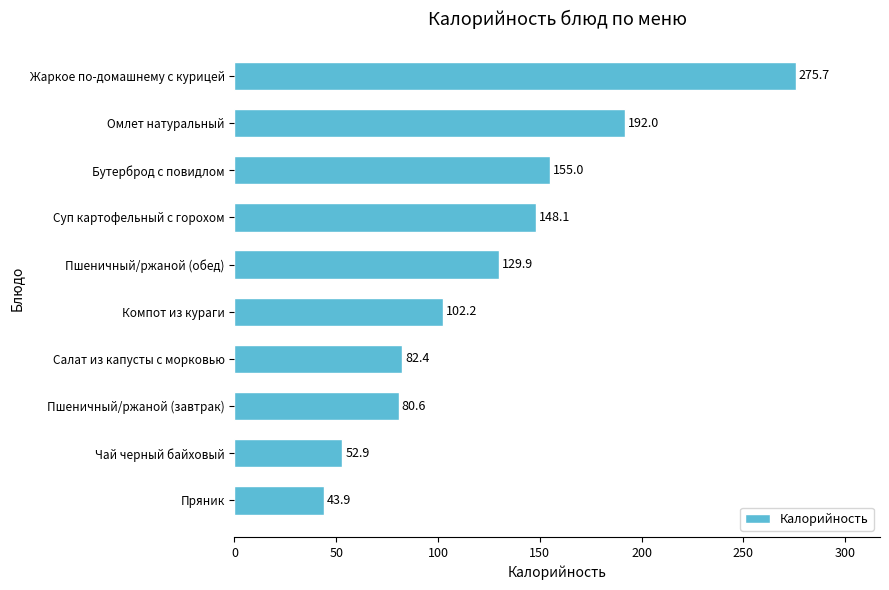

What is the approximate value at Омлет натуральный?

192.0